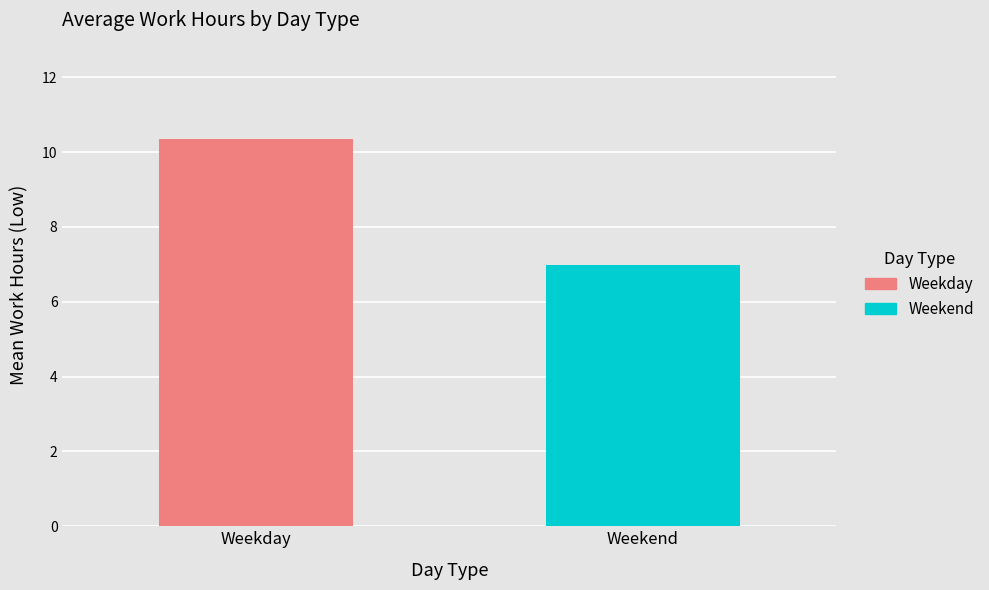

What is the minimum value for Weekend?

7.0